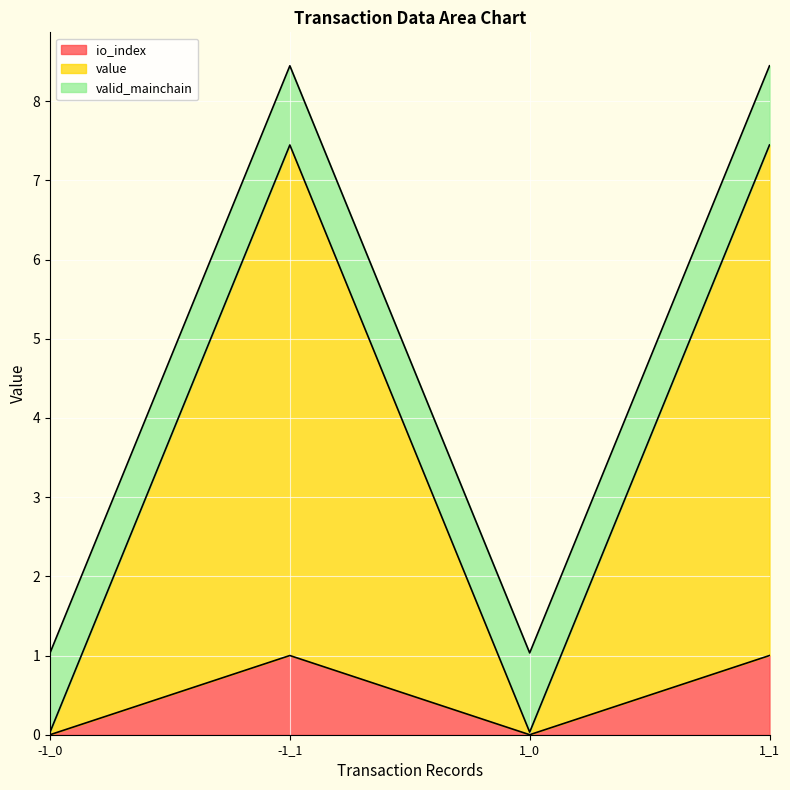

How many lines are shown in the chart?

3